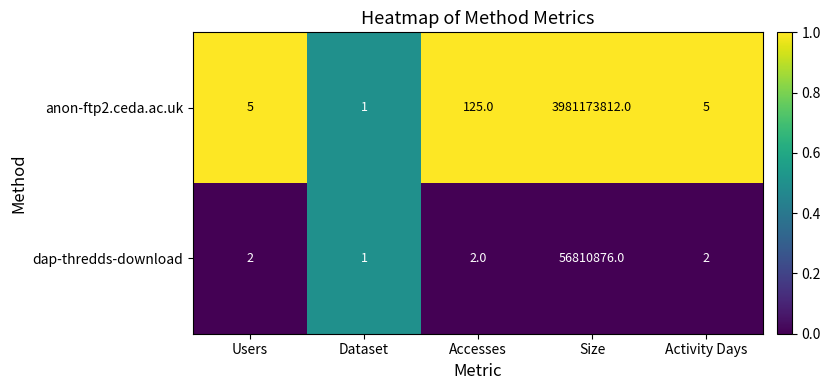

Which series changed the most between Dataset and Activity Days?

anon-ftp2.ceda.ac.uk